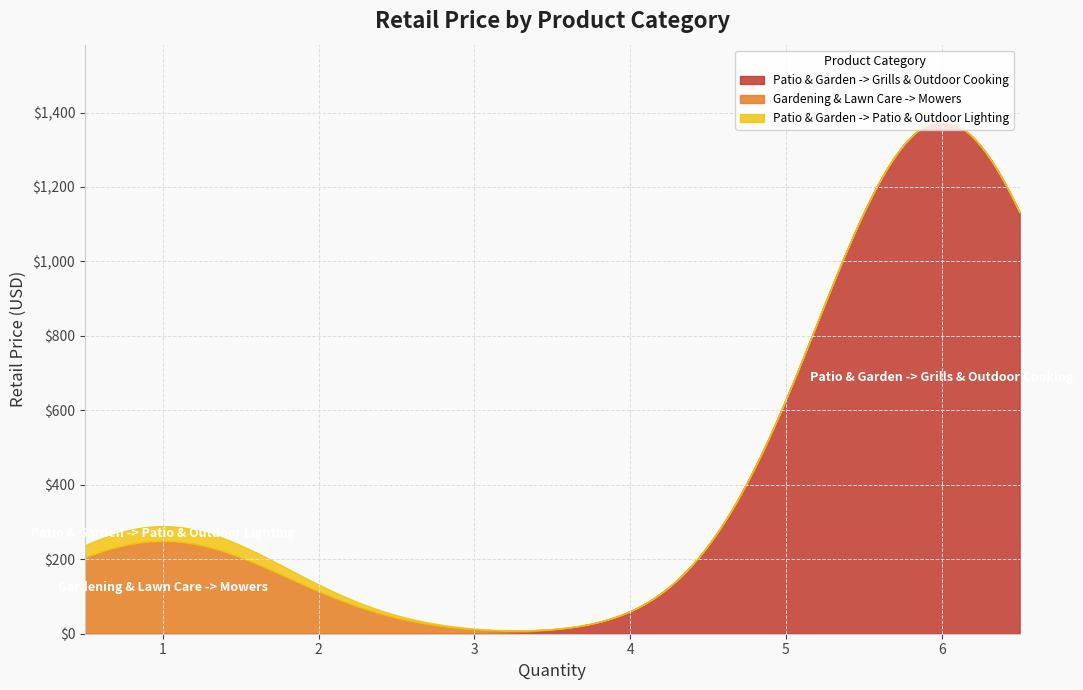

What is the maximum value shown in the chart?

1376.0